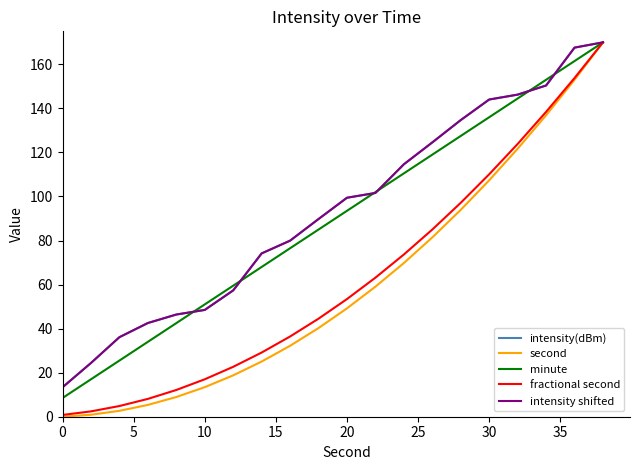

Does the chart display data point markers on the line(s)?

No